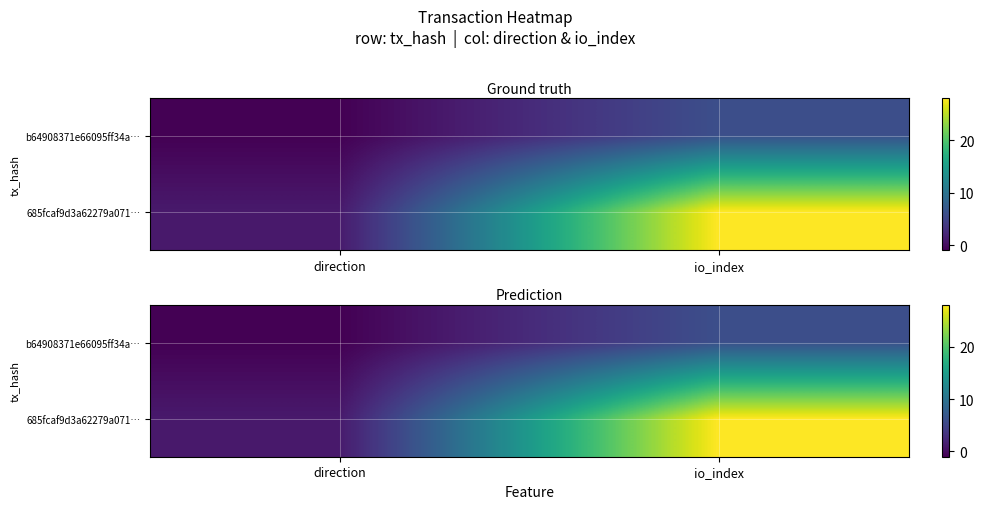

The value of 685fcaf9d3a62279a071… at direction is 1. True or false?

False